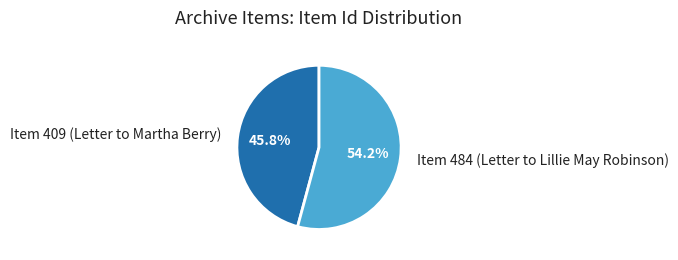

What is the ratio of the value at Item 484 (Letter to Lillie May Robinson) to the value at Item 409 (Letter to Martha Berry)?

1.2